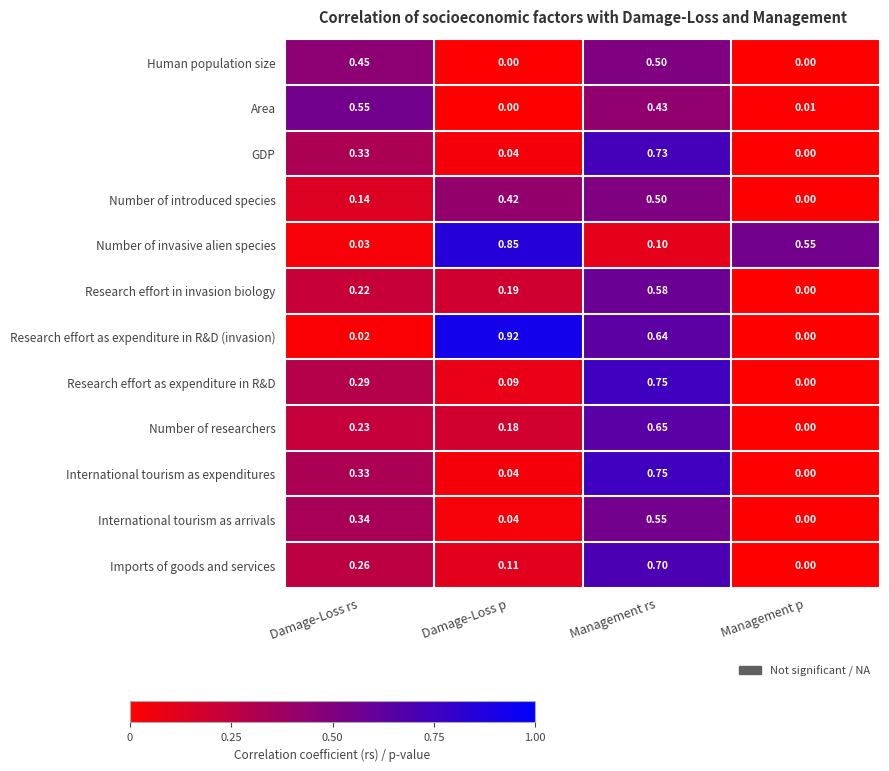

Which label corresponds to the largest value in the chart?

Damage-Loss p